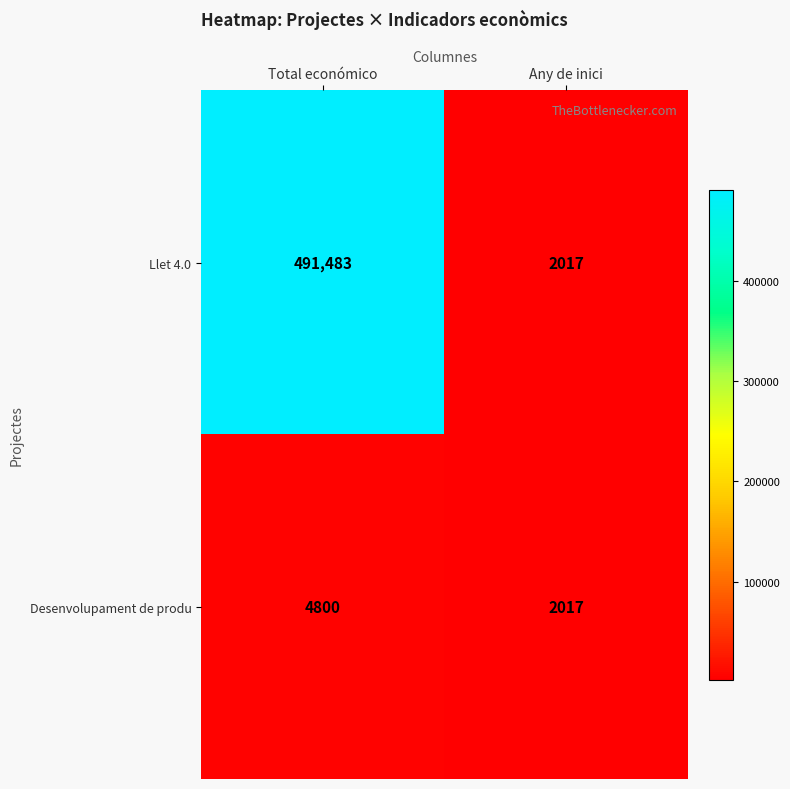

Is it true that Llet 4.0 equals 306698 at Total económico?

False